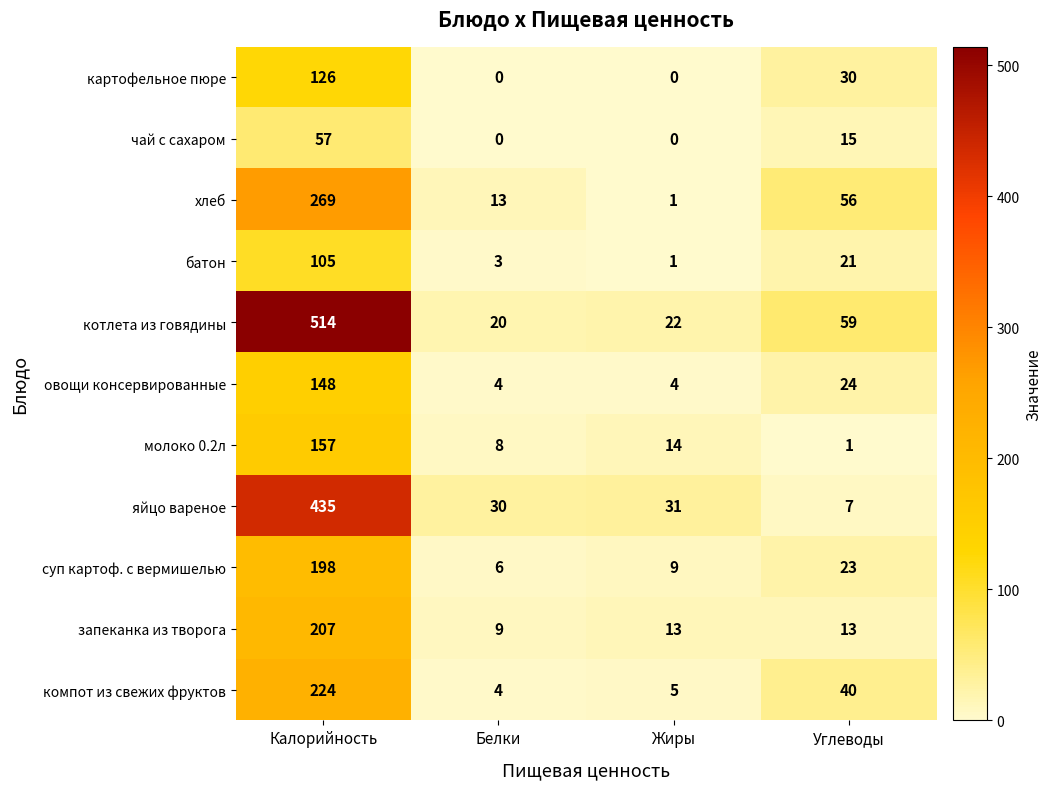

What is the difference between the maximum and minimum values in the суп картоф. с вермишелью series?

192